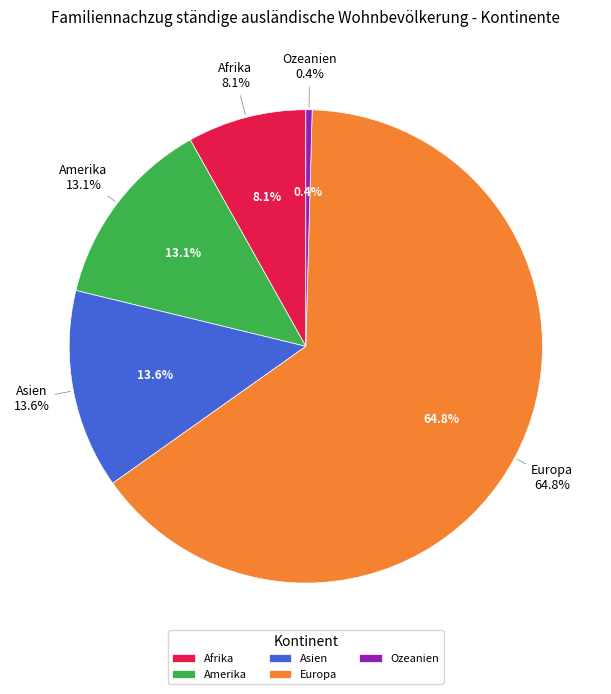

How much of the chart is everything except Amerika?

86.9%